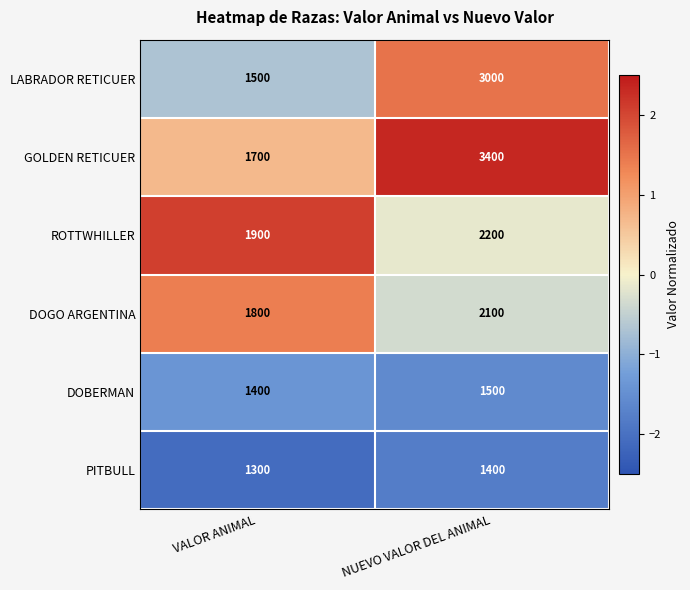

Which series has the largest total across all categories?

GOLDEN RETICUER